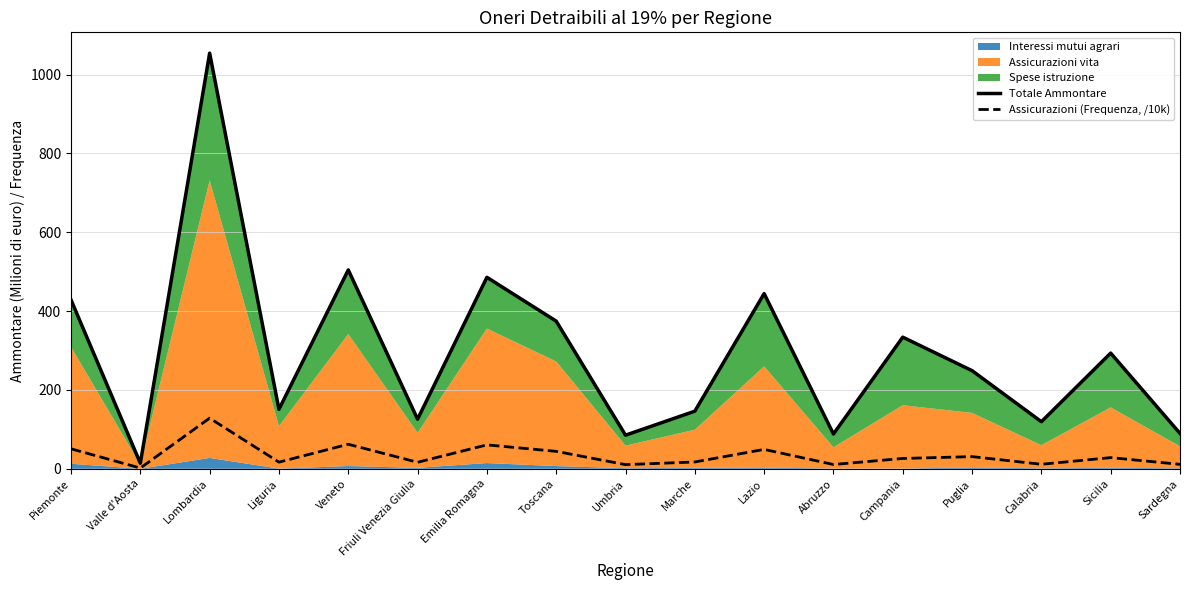

The value of Totale Ammontare at Friuli Venezia Giulia is 177.6. True or false?

False